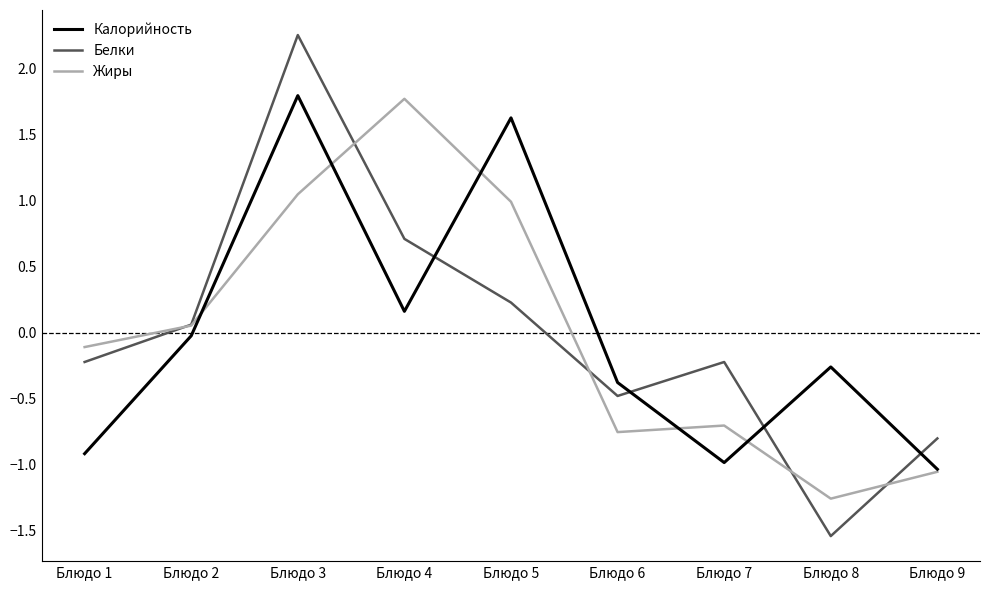

Which label corresponds to the smallest value in the chart?

Блюдо 8